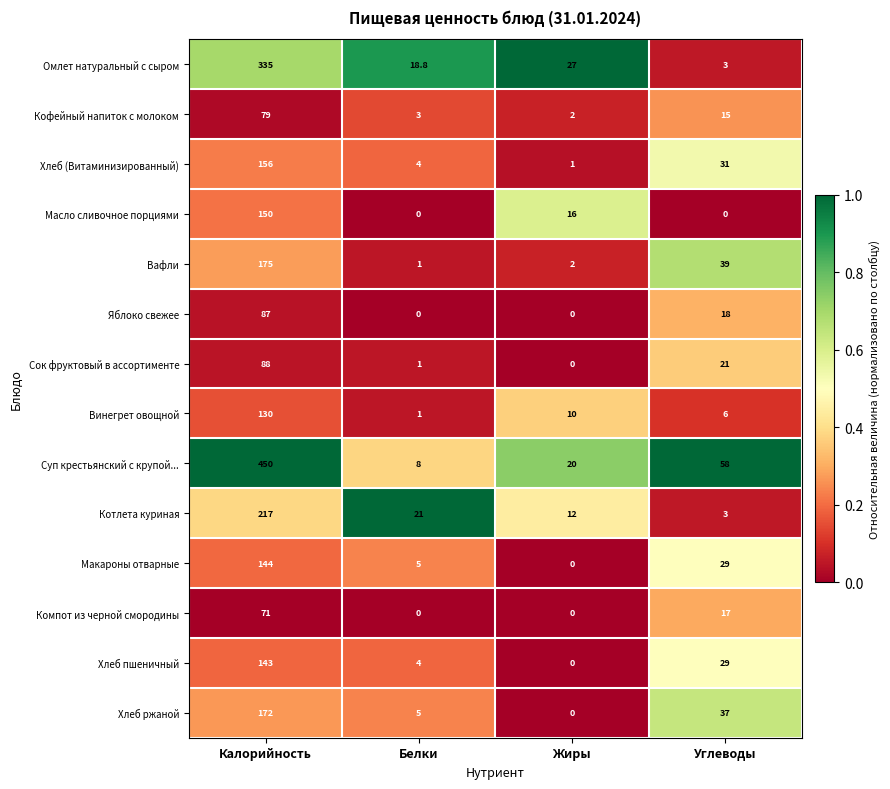

Where does the Компот из черной смородины series first go above 17?

Калорийность